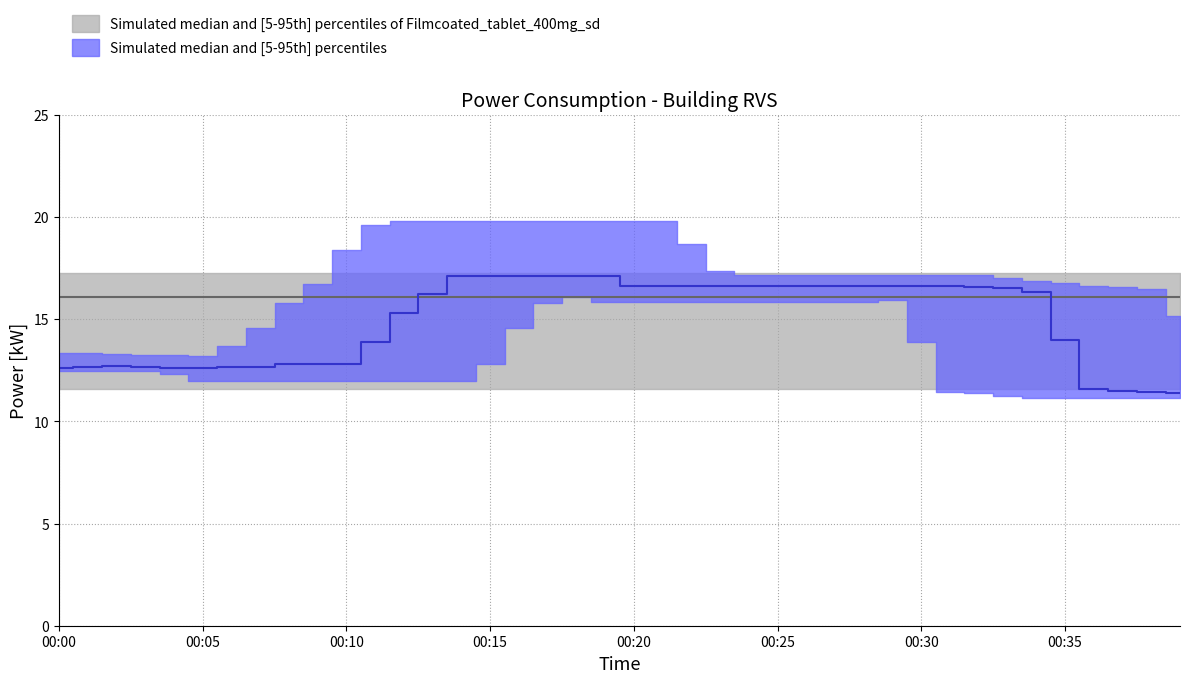

How many values are below 16?

20